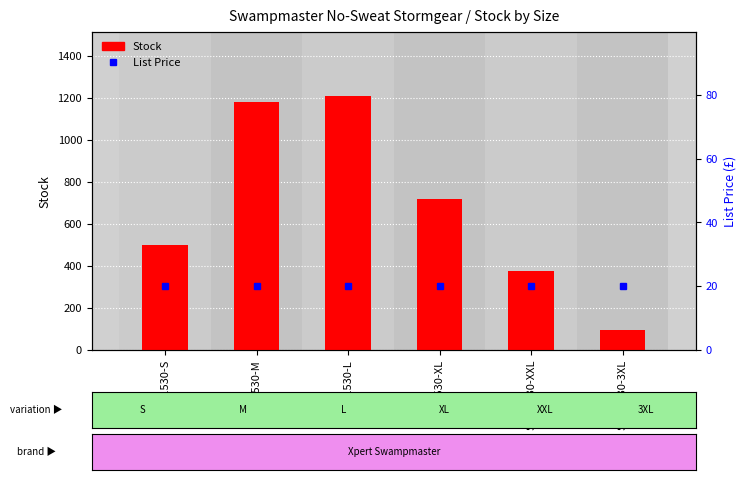

Reading left to right, extract all data points from this chart.

Stock: SWP1530-S=501.0	SWP1530-M=1180.0	SWP1530-L=1211.0	SWP1530-XL=719.0	SWP1530-XXL=378.0	SWP1530-3XL=94.0
List Price: SWP1530-S=19.9	SWP1530-M=19.9	SWP1530-L=19.9	SWP1530-XL=19.9	SWP1530-XXL=19.9	SWP1530-3XL=19.9